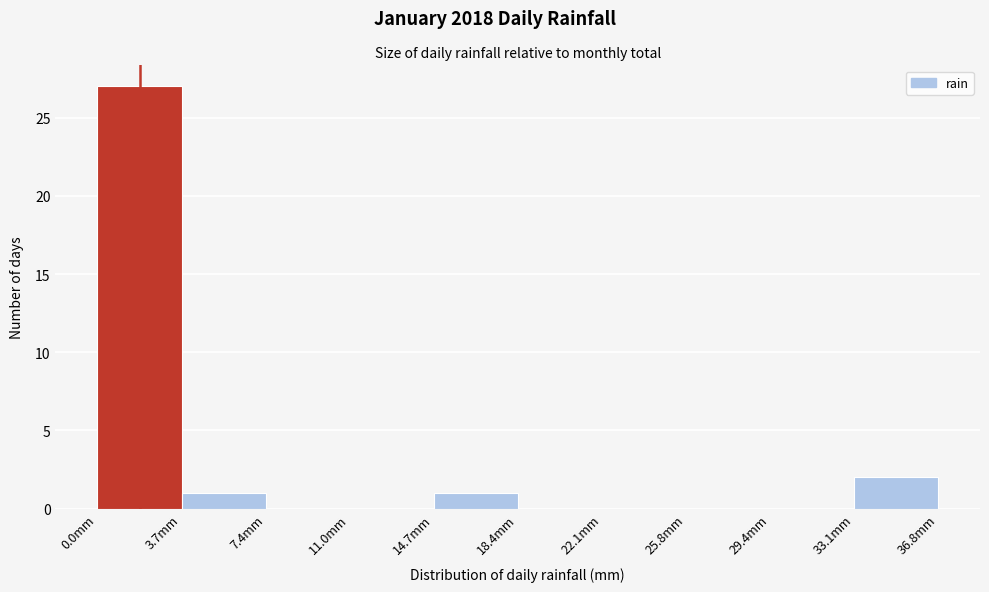

Reading left to right, list every bar in this chart as the range it spans on the x-axis followed by its height. Neither the bar edges nor the heights are printed on the chart, so give them approximately, as read against the axes.

0.0 to 3.5: 27
3.5 to 7.5: 1
7.5 to 11.0: 0
11.0 to 14.5: 0
14.5 to 18.5: 1
18.5 to 22.0: 0
22.0 to 26.0: 0
26.0 to 29.5: 0
29.5 to 33.0: 0
33.0 to 37.0: 2